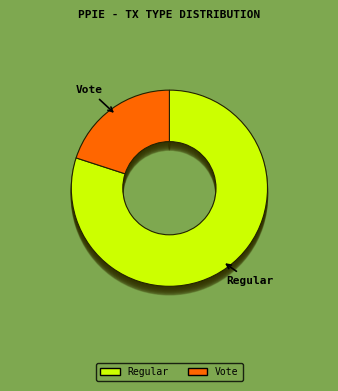

Is there any slice that represents more than half of the pie?

Yes